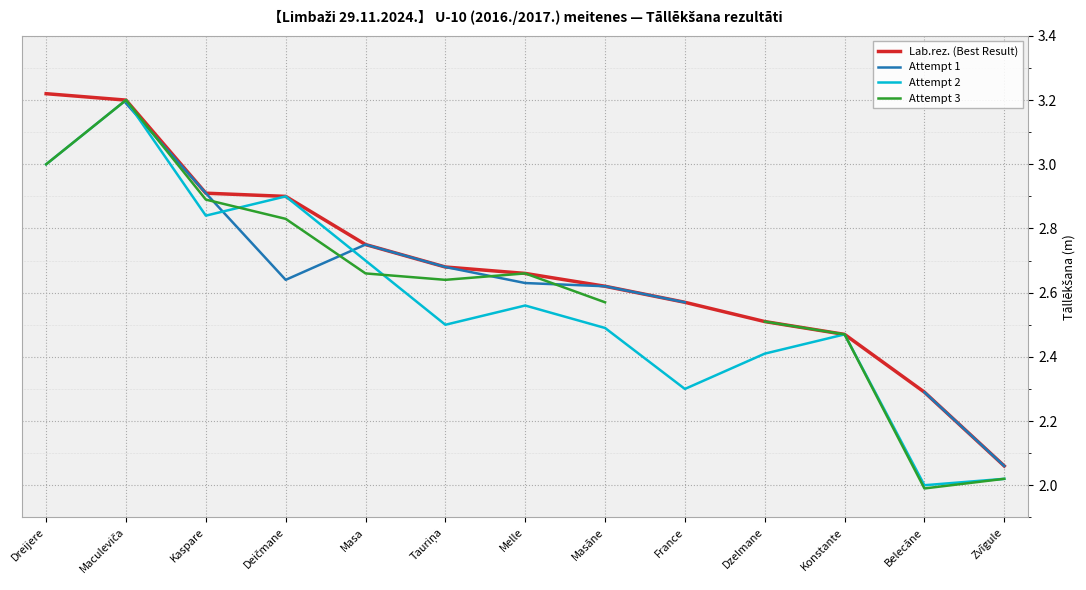

True or false: Attempt 3 and Attempt 1 cross at least once.

True